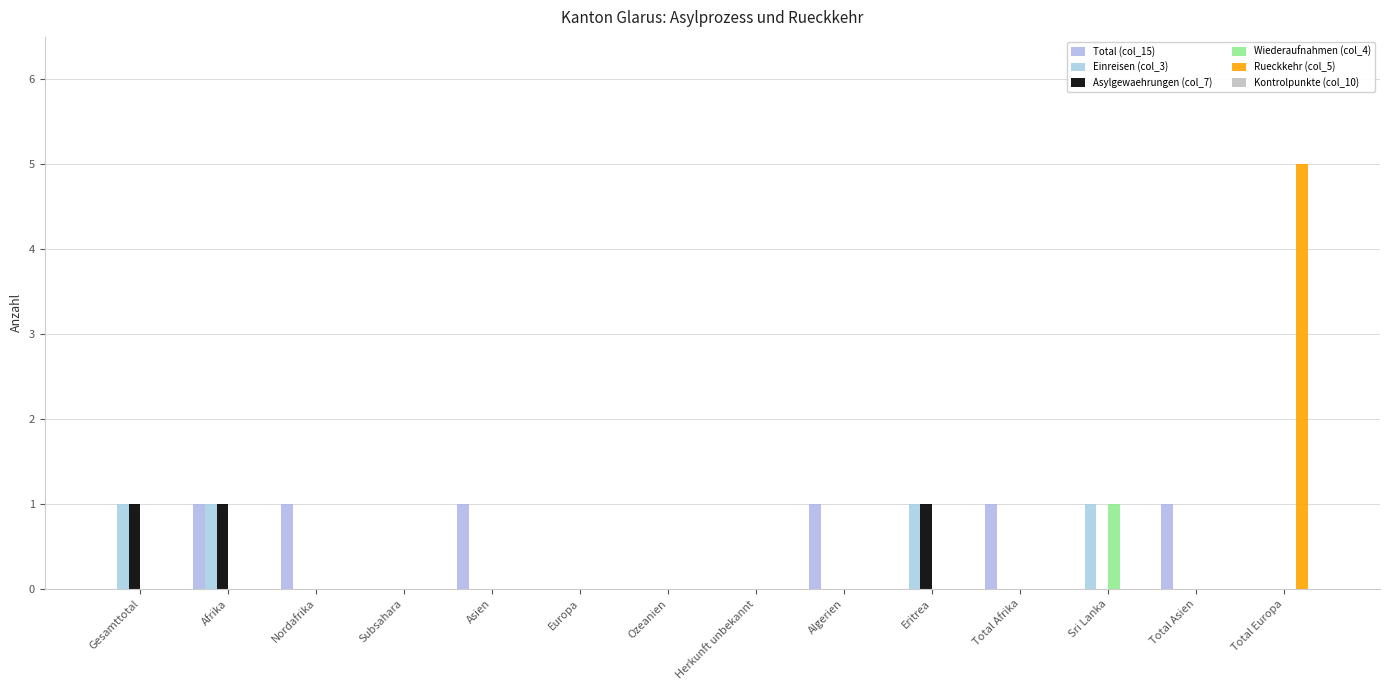

At which label does Asylgewaehrungen (col_7) reach its minimum?

Nordafrika